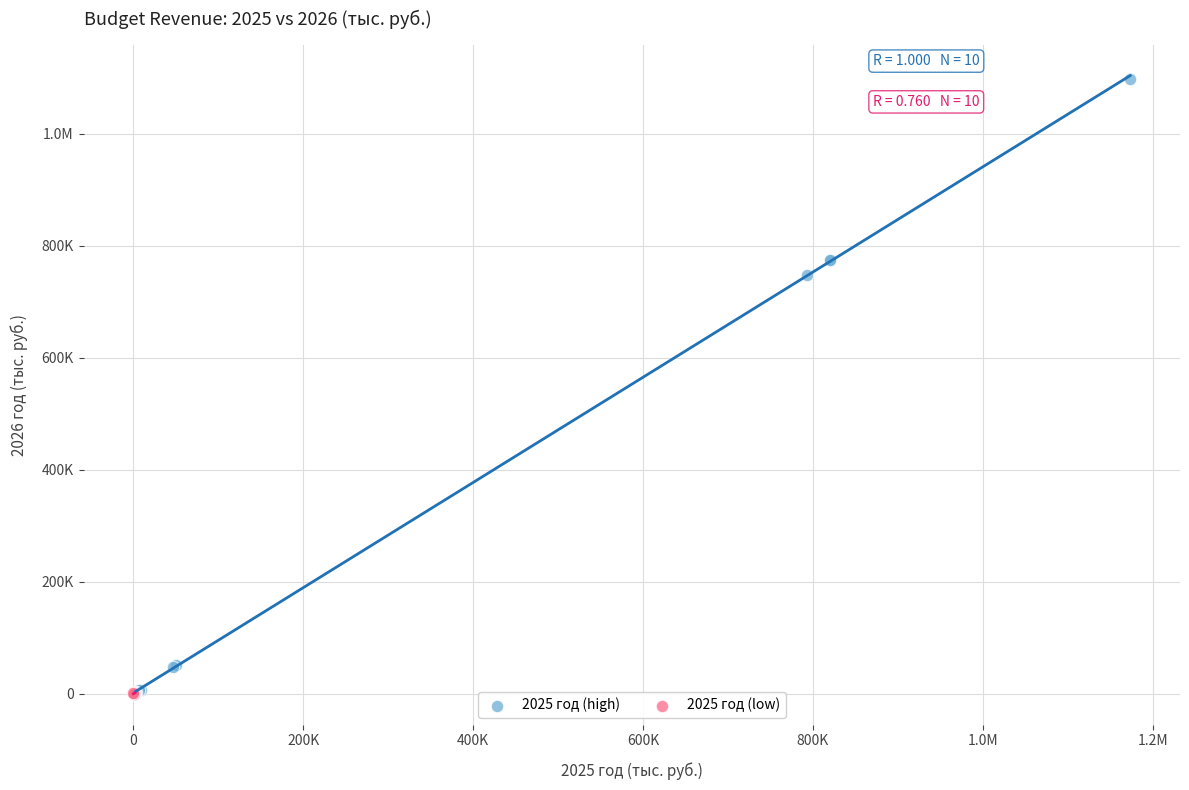

What are all the series names shown in the legend?

2025 год (high), 2025 год (low)